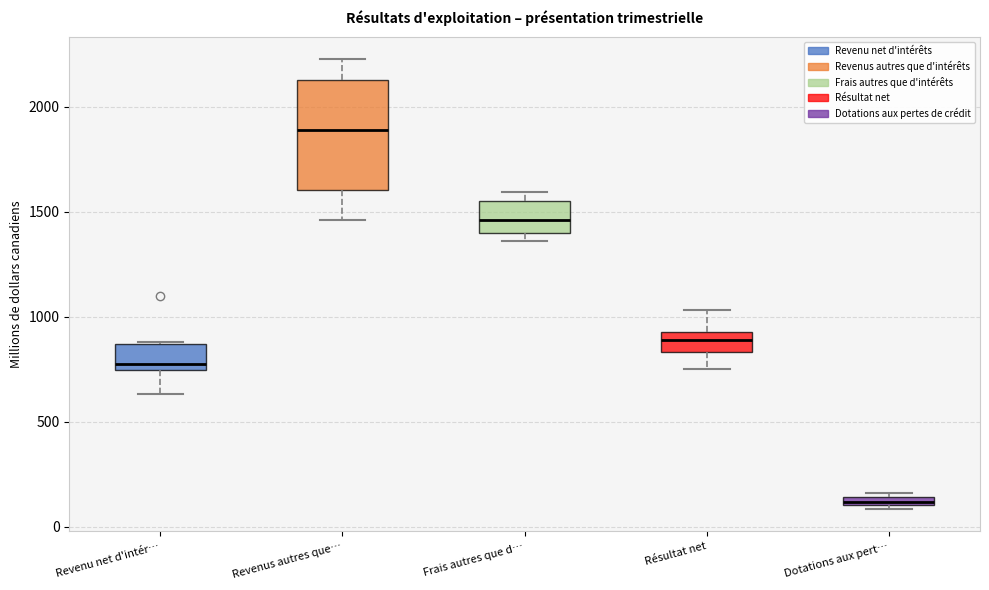

Comparing the boxes themselves (not the whiskers), which one is the tallest?

Revenus autres que…